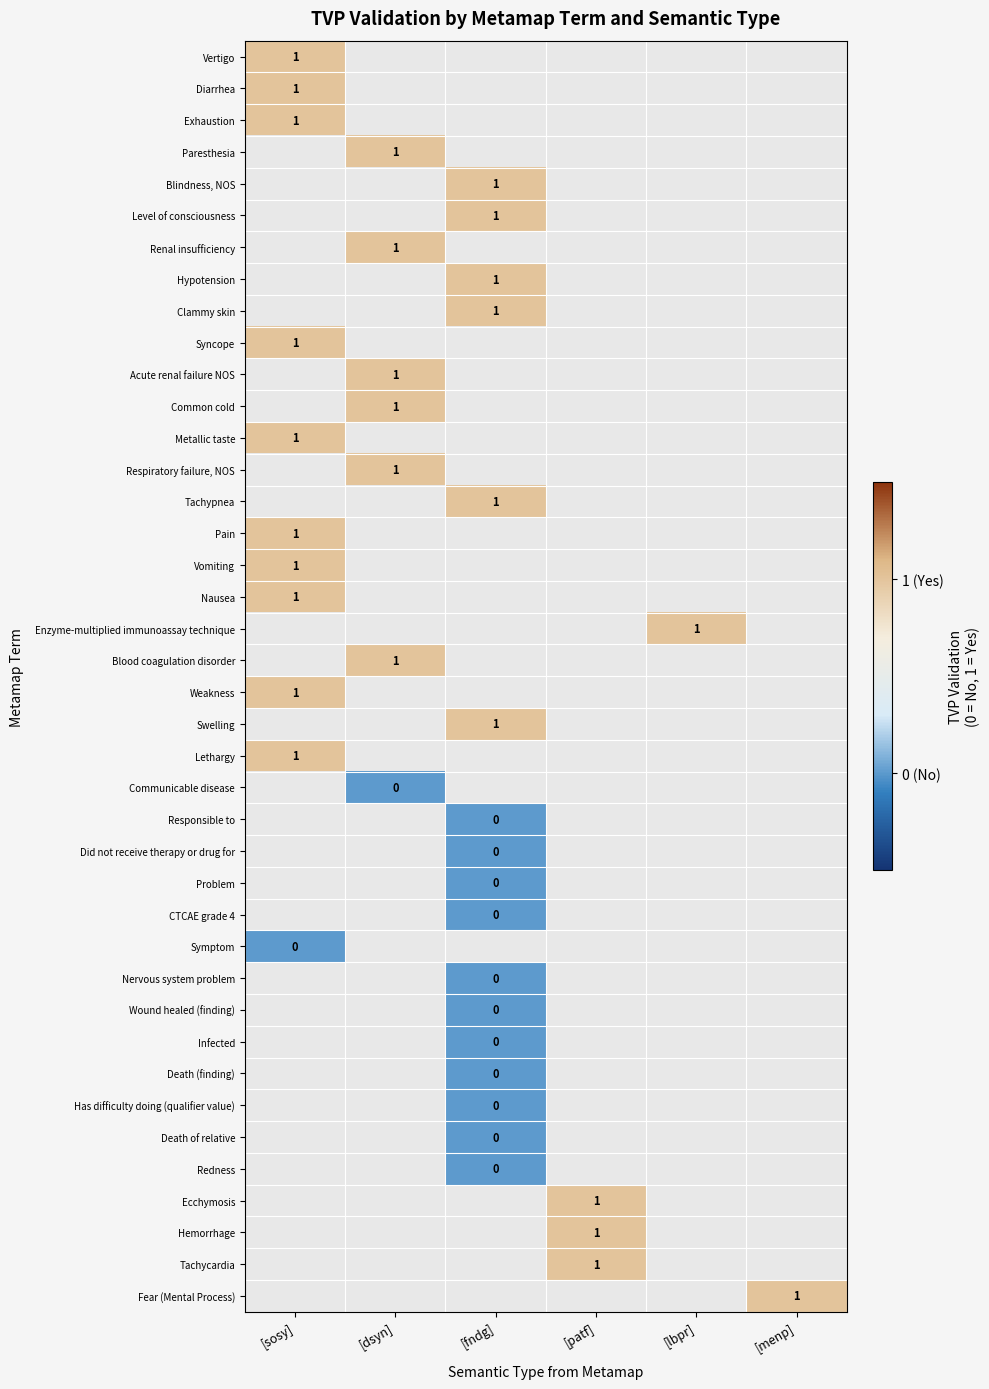

True or false: Exhaustion has a value of 1.4 at [sosy].

False